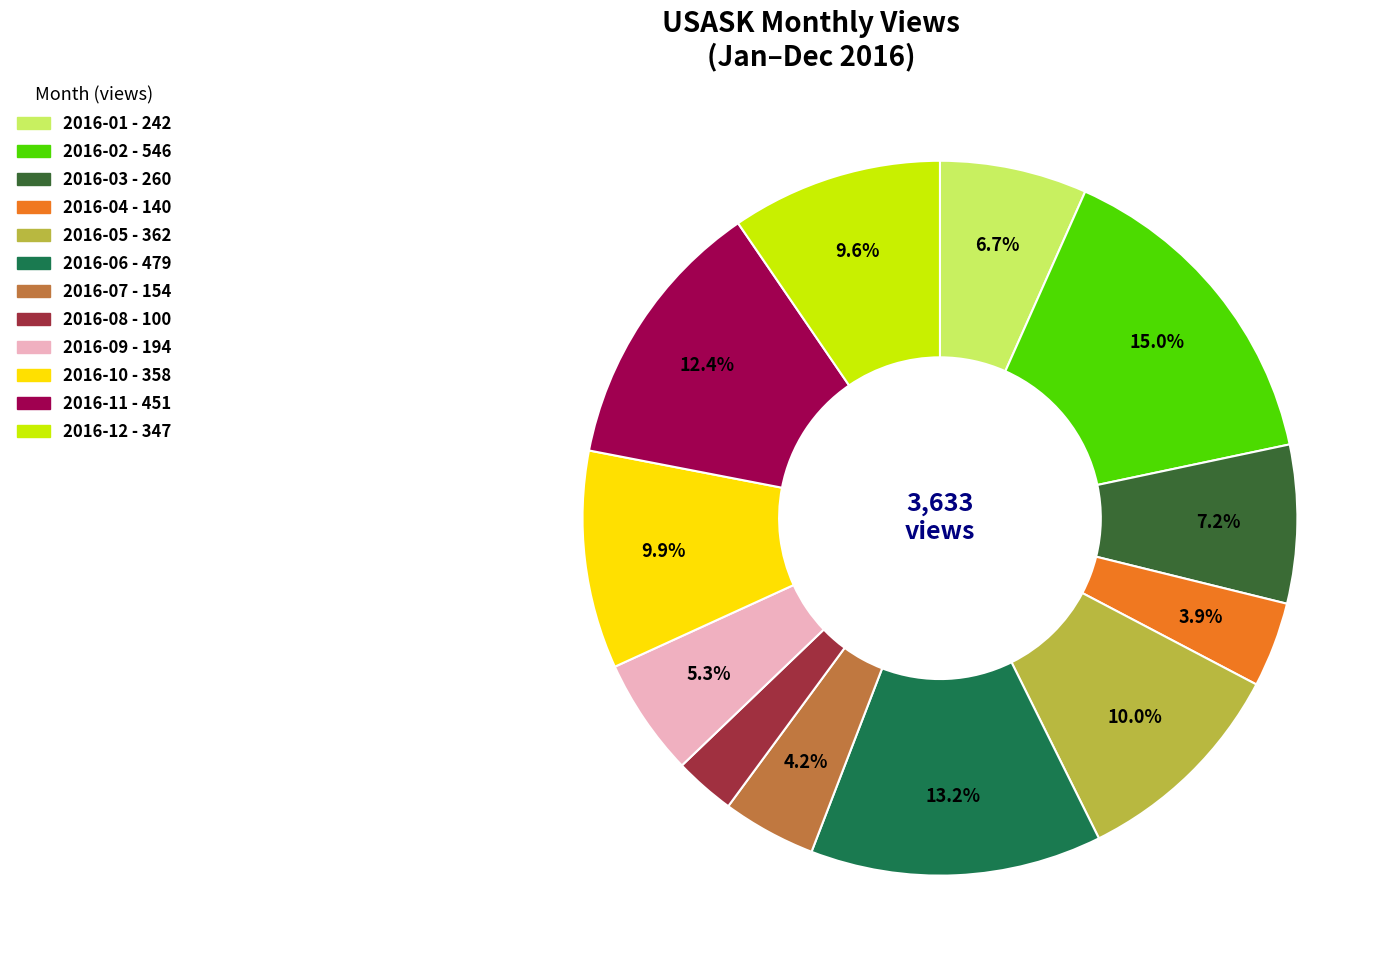

To the nearest percent, what is the combined percentage of 2016-04 and 2016-02?

19%